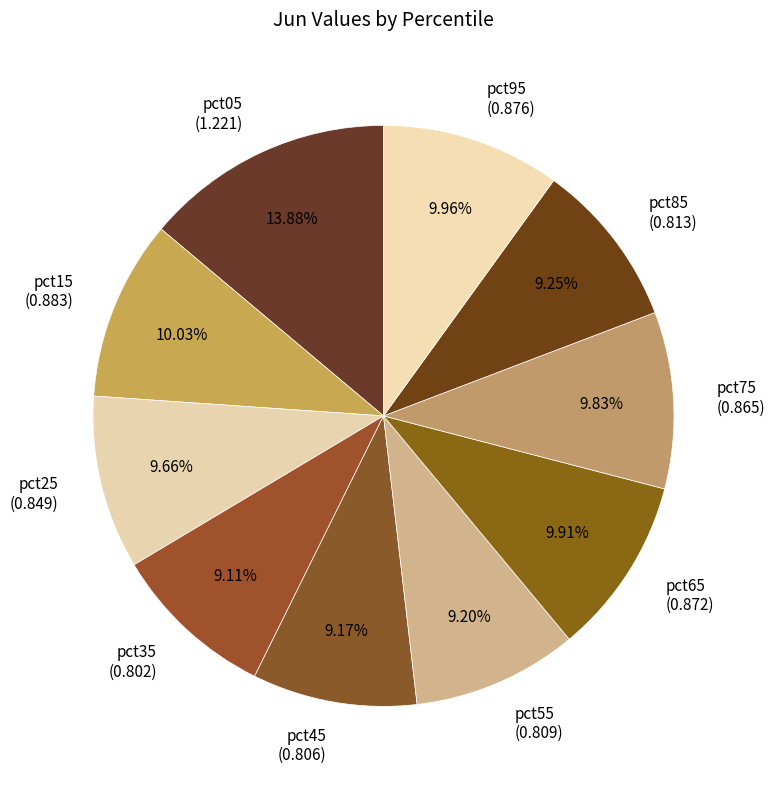

To the nearest percent, what is the difference between the largest and smallest slice percentages?

5%